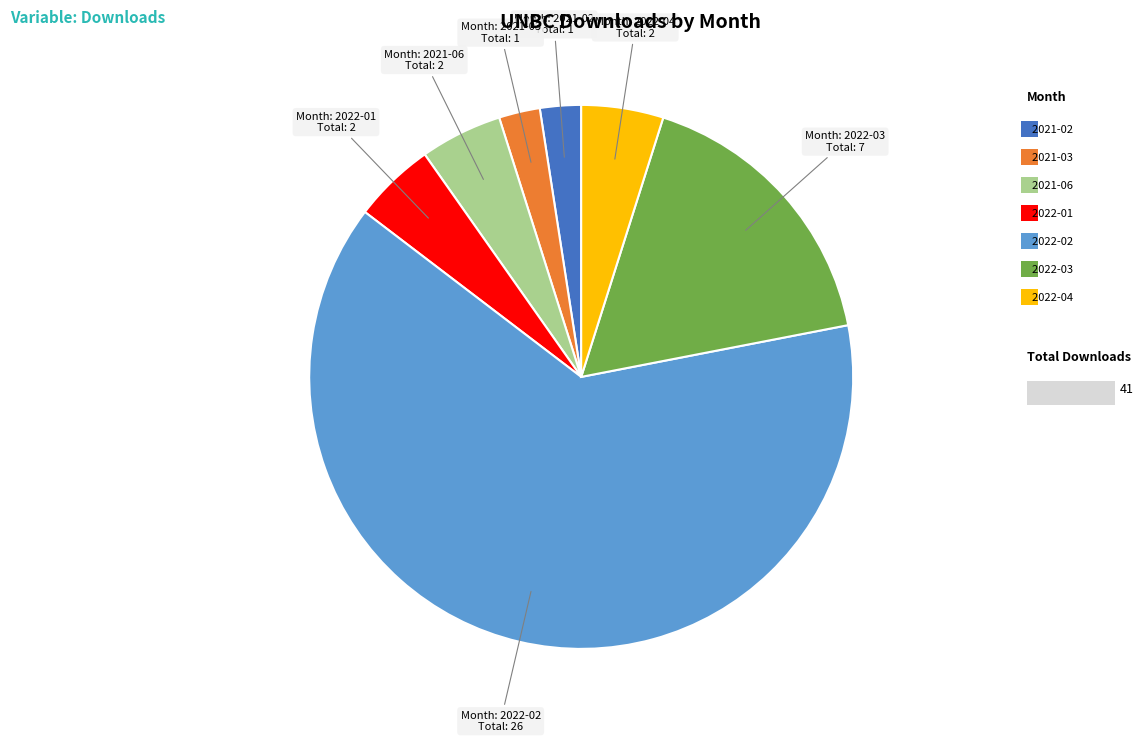

Is there any slice that represents more than half of the pie?

Yes